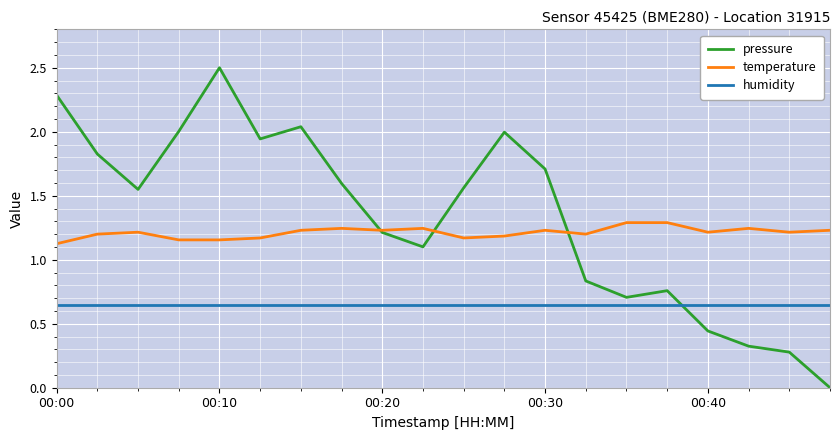

At how many categories does at least one series exceed 0?

20